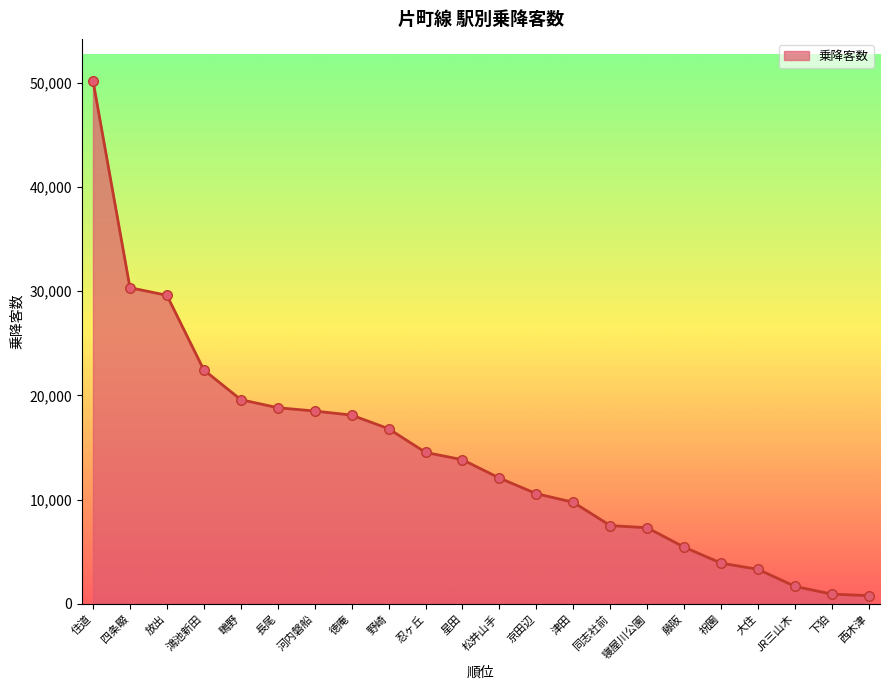

What is the change in value from 忍ヶ丘 to 下狛?

-13598